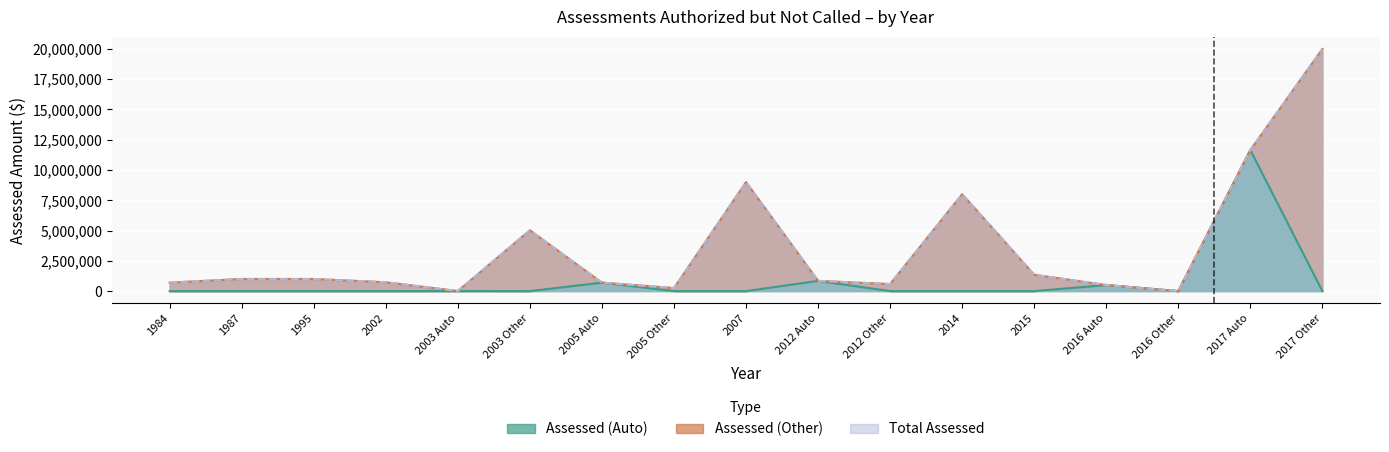

At which category is the sum across all series the highest?

2017 Auto